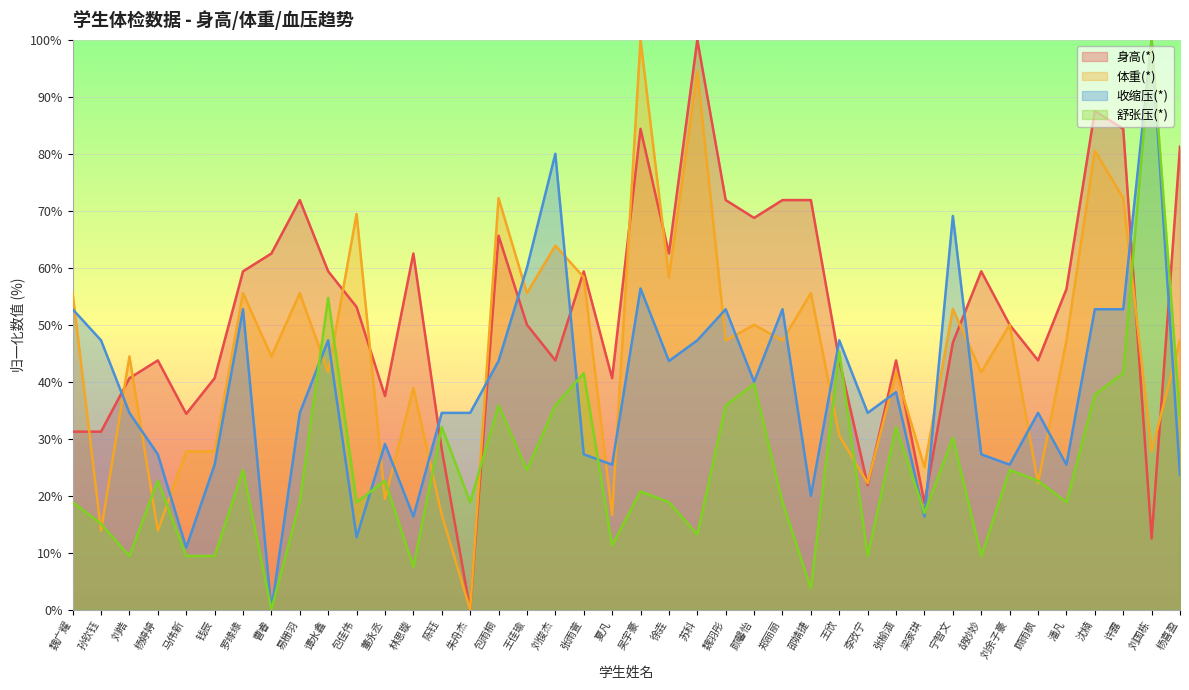

What position from the left is 刘余子豪?

34